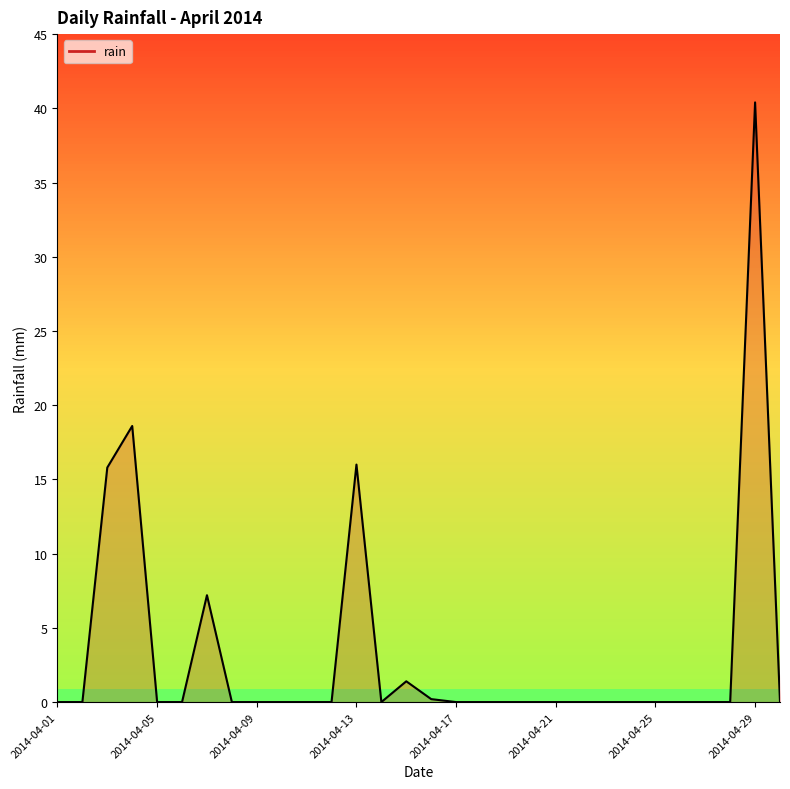

What is the greatest value displayed?

40.4